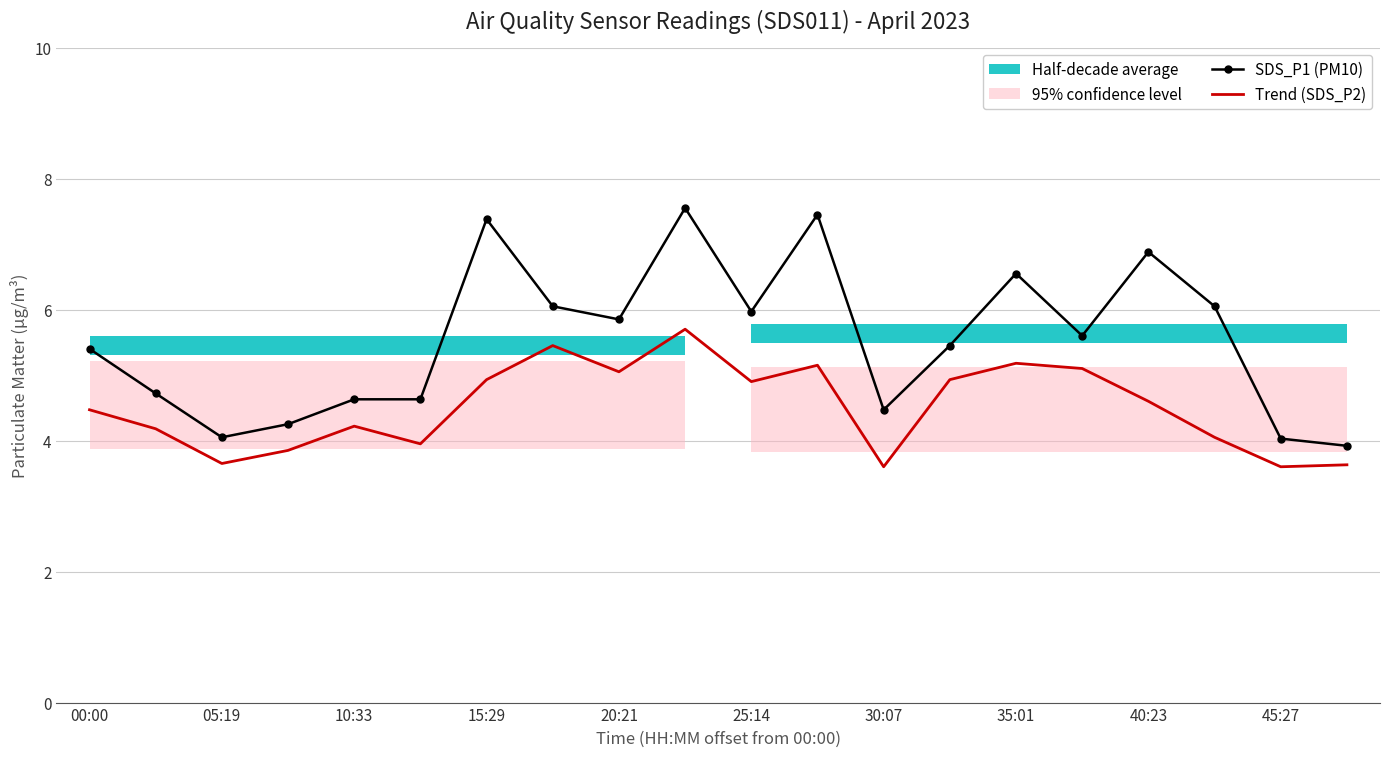

True or false: SDS_P1 (PM10) and Trend (SDS_P2) intersect in this chart.

False